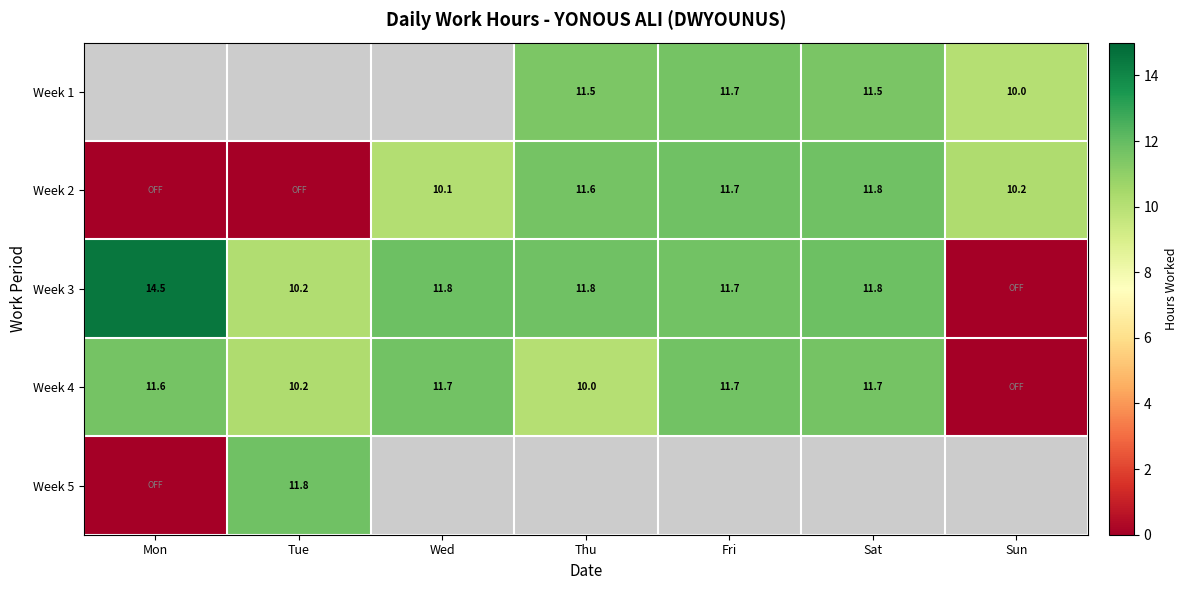

The value of Week 1 at Sat is 11.5. True or false?

True